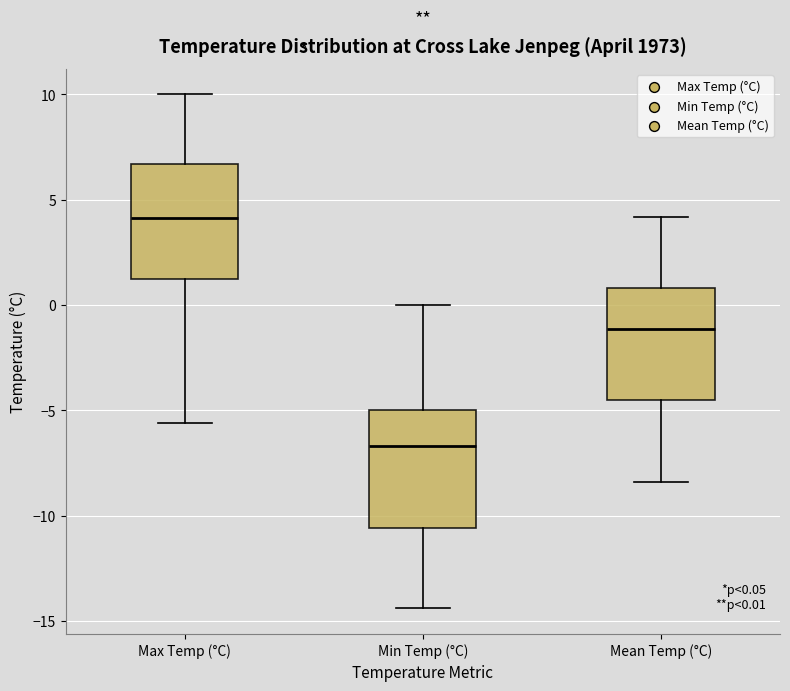

Which box's median line is the lowest?

Min Temp (°C)